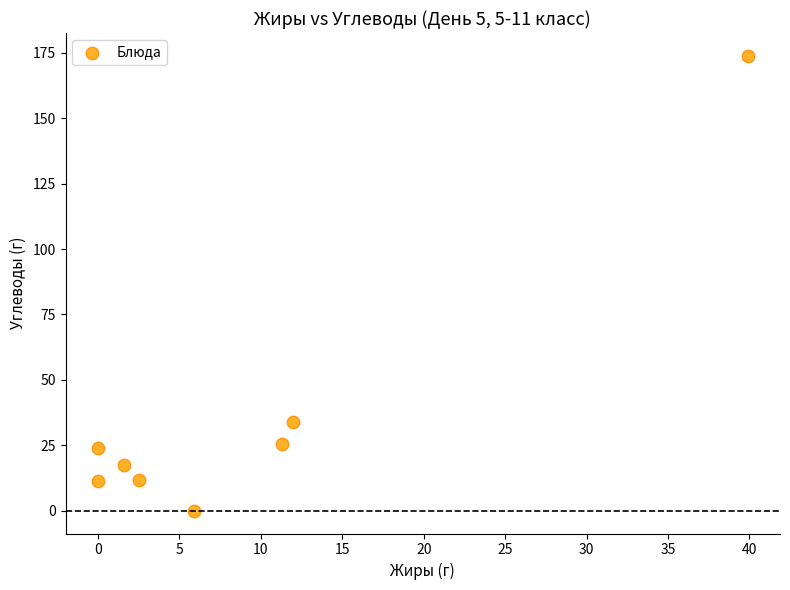

What is the average X value?

9.1